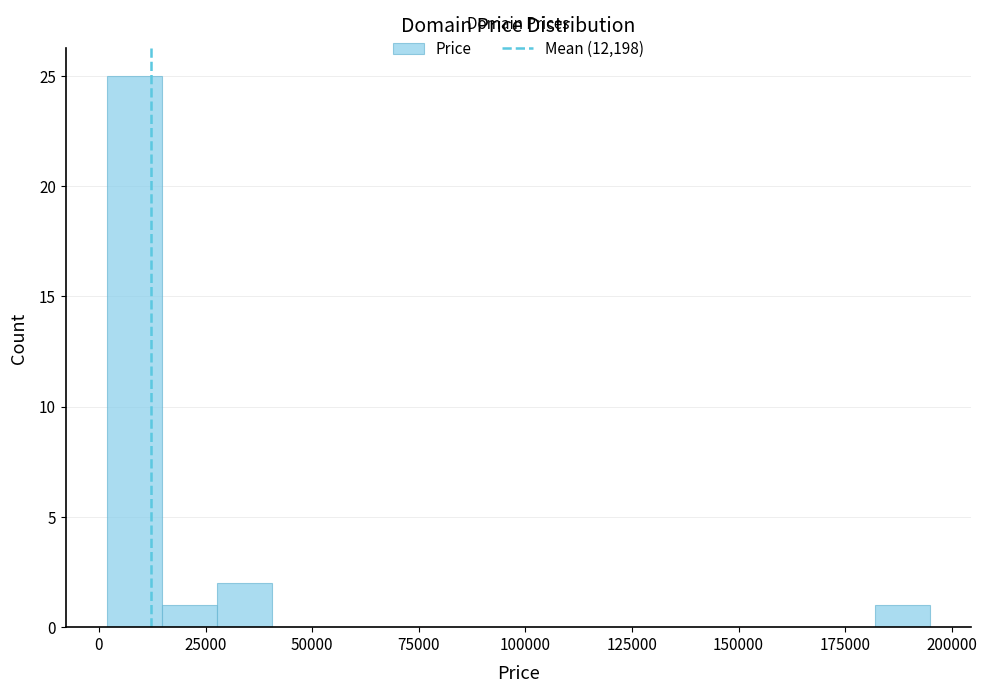

Read against the x-axis, roughly where is the centre of the tallest bar?

10000